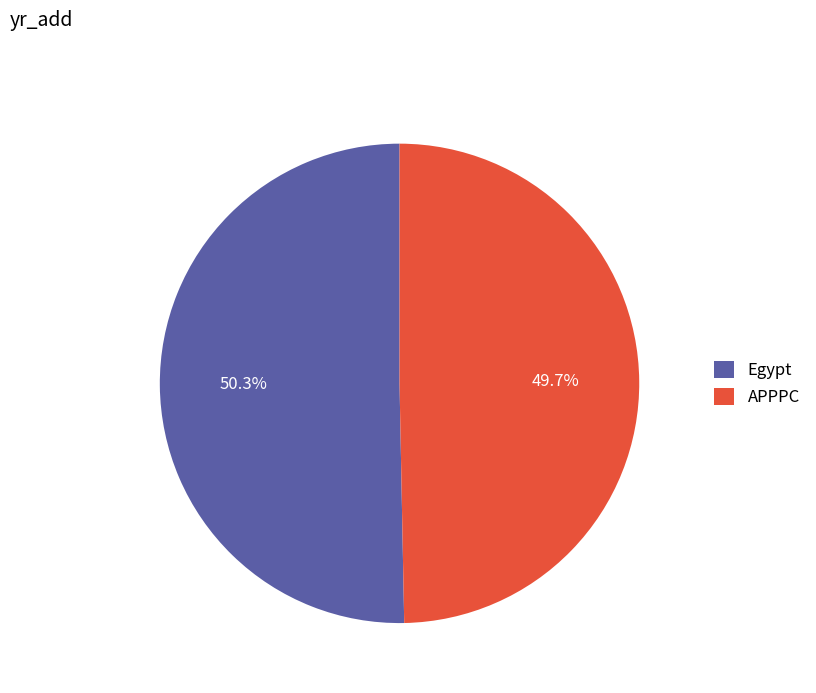

How many slices are in this pie chart?

2